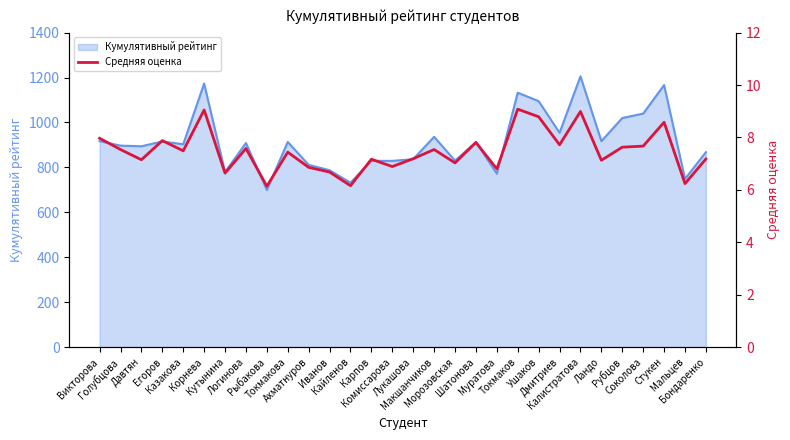

How many categories are shown in the chart?

30